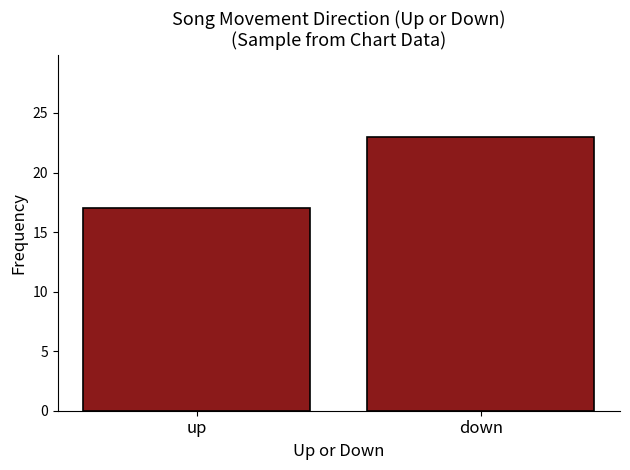

What is the value of the 2nd bar from the left?

23